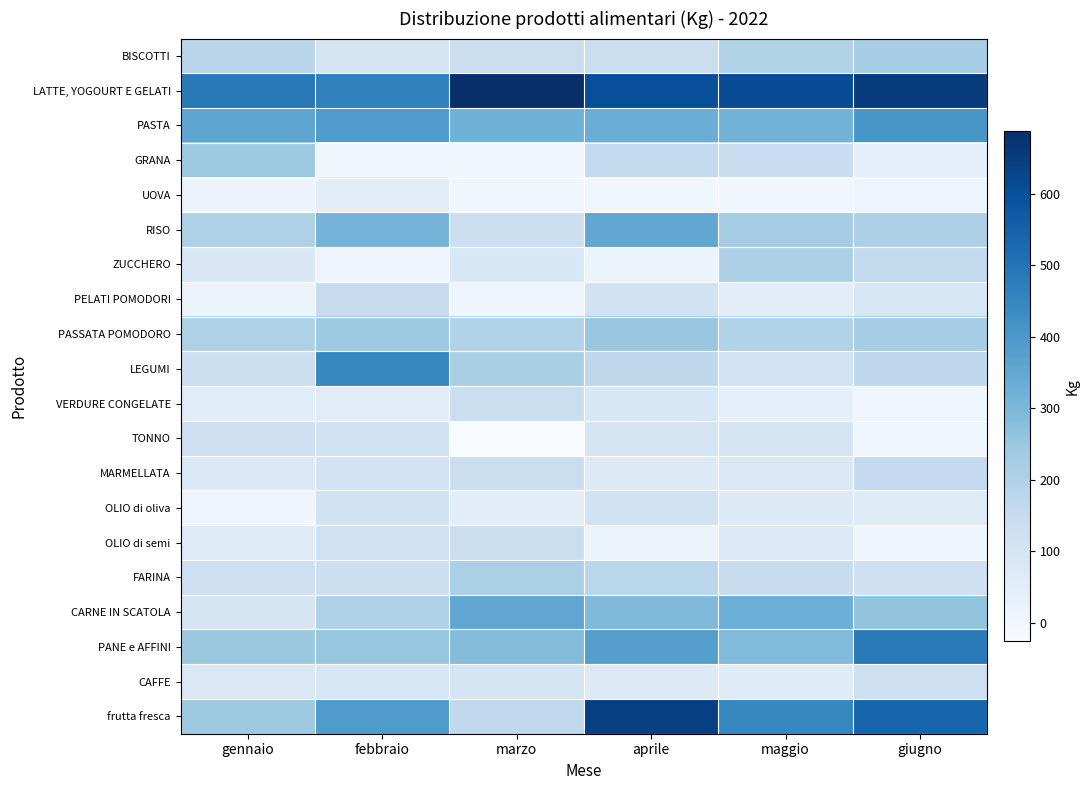

Reading left to right, extract all data points from this chart.

BISCOTTI: gennaio=181.4	febbraio=96.1	marzo=130.7	aprile=134.0	maggio=198.1	giugno=221.9
LATTE, YOGOURT E GELATI: gennaio=485.4	febbraio=464.0	marzo=687.0	aprile=601.0	maggio=610.0	giugno=654.0
PASTA: gennaio=356.3	febbraio=390.9	marzo=320.5	aprile=333.2	maggio=315.0	giugno=404.5
GRANA: gennaio=241.3	febbraio=0.0	marzo=0.0	aprile=157.7	maggio=140.4	giugno=45.4
UOVA: gennaio=11.0	febbraio=48.0	marzo=0.0	aprile=0.0	maggio=0.0	giugno=9.0
RISO: gennaio=203.0	febbraio=312.0	marzo=130.0	aprile=352.0	maggio=223.0	giugno=207.0
ZUCCHERO: gennaio=81.0	febbraio=9.0	marzo=84.0	aprile=12.0	maggio=207.0	giugno=160.0
PELATI POMODORI: gennaio=18.1	febbraio=147.9	marzo=6.8	aprile=113.2	maggio=48.8	giugno=84.8
PASSATA POMODORO: gennaio=204.0	febbraio=241.1	marzo=197.5	aprile=247.7	maggio=195.9	giugno=222.2
LEGUMI: gennaio=128.0	febbraio=448.4	marzo=215.4	aprile=167.1	maggio=105.6	giugno=164.8
VERDURE CONGELATE: gennaio=58.2	febbraio=55.3	marzo=134.7	aprile=85.1	maggio=37.5	giugno=0.0
TONNO: gennaio=127.1	febbraio=109.9	marzo=-25.3	aprile=99.0	maggio=101.2	giugno=0.5
MARMELLATA: gennaio=73.4	febbraio=103.2	marzo=135.6	aprile=64.0	maggio=77.2	giugno=154.0
OLIO di oliva: gennaio=3.0	febbraio=111.0	marzo=49.0	aprile=112.0	maggio=64.2	giugno=61.0
OLIO di semi: gennaio=59.0	febbraio=119.0	marzo=132.0	aprile=22.0	maggio=72.0	giugno=7.0
FARINA: gennaio=122.8	febbraio=129.0	marzo=213.0	aprile=179.0	maggio=147.0	giugno=123.0
CARNE IN SCATOLA: gennaio=93.5	febbraio=201.7	marzo=355.1	aprile=293.4	maggio=330.7	giugno=258.7
PANE e AFFINI: gennaio=244.3	febbraio=254.8	marzo=284.6	aprile=375.4	maggio=291.9	giugno=483.5
CAFFE: gennaio=76.6	febbraio=86.5	marzo=93.5	aprile=67.2	maggio=58.2	giugno=127.2
frutta fresca: gennaio=240.0	febbraio=392.0	marzo=162.6	aprile=643.8	maggio=448.4	giugno=541.3